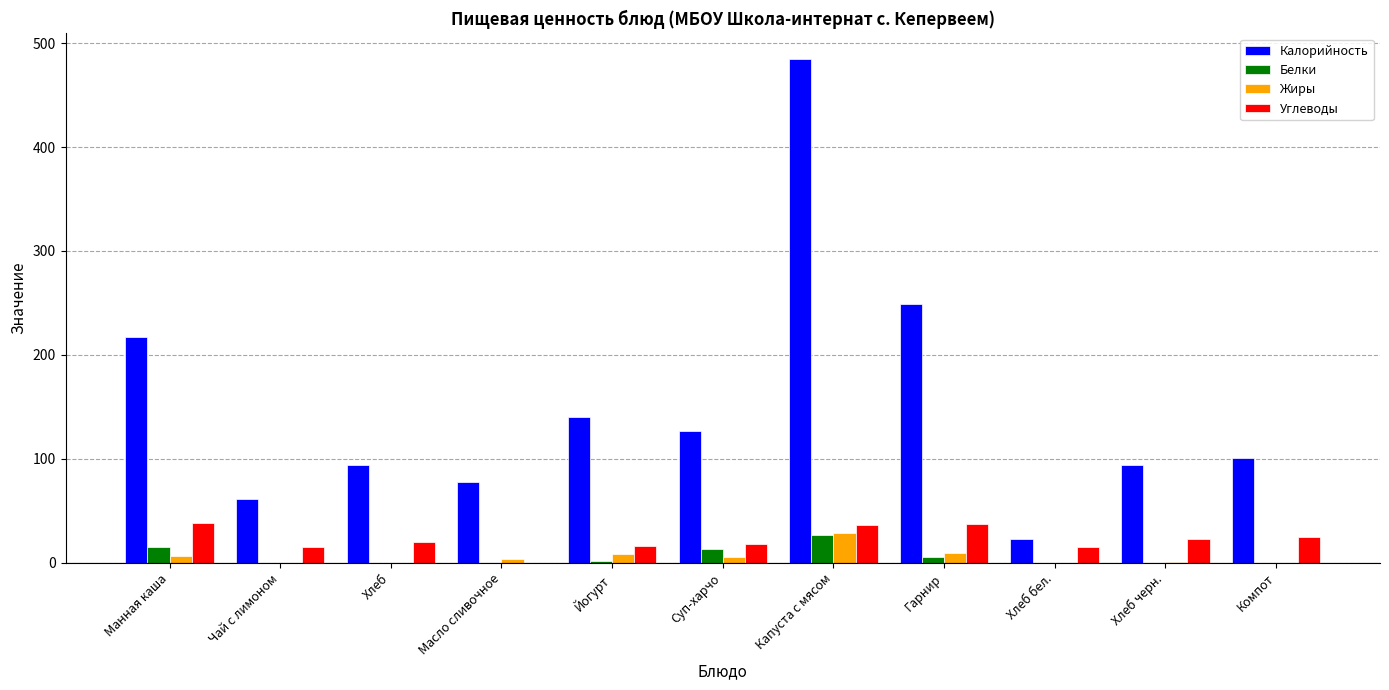

Between Йогурт and Капуста с мясом, which series saw the biggest shift?

Калорийность